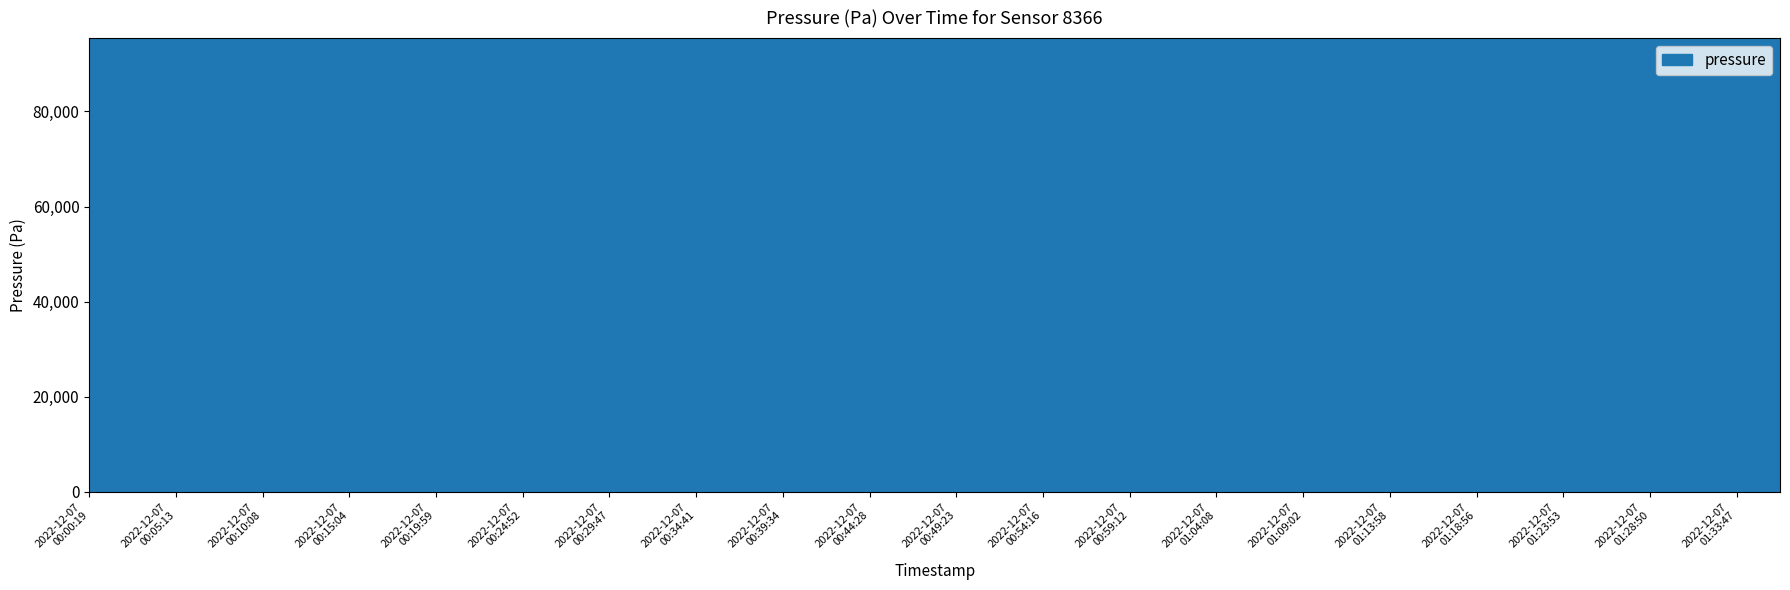

What is the minimum value shown in the chart?

95254.7